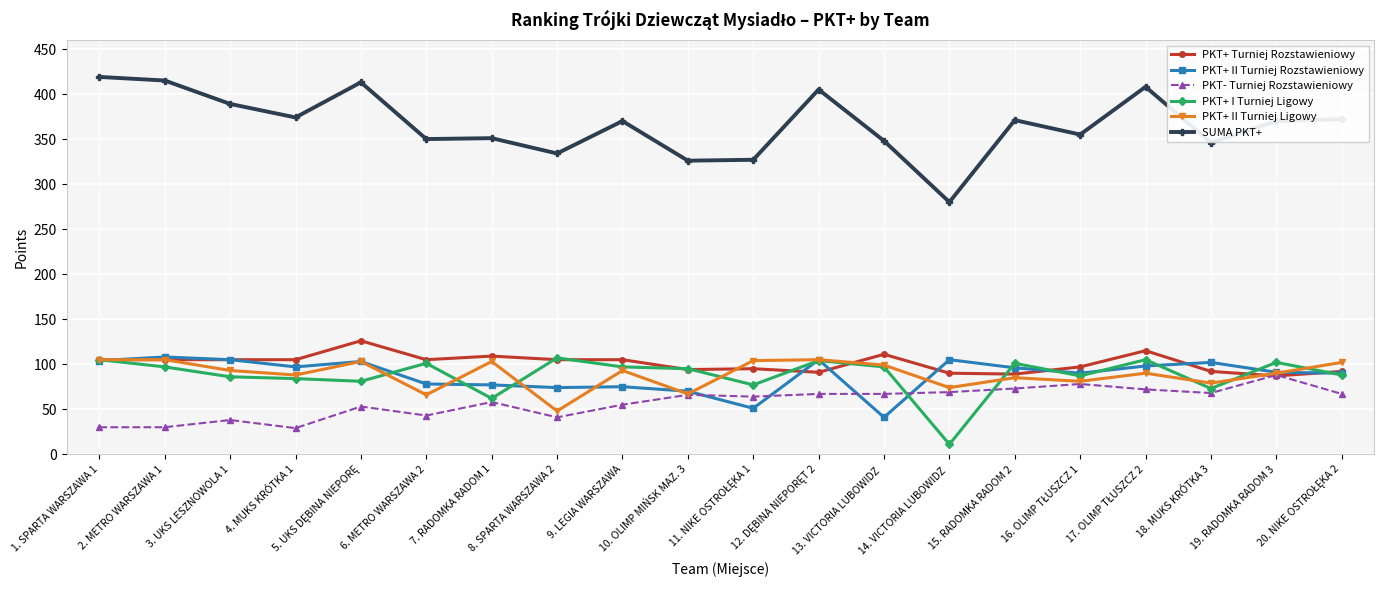

Which series has the largest range (max minus min)?

SUMA PKT+